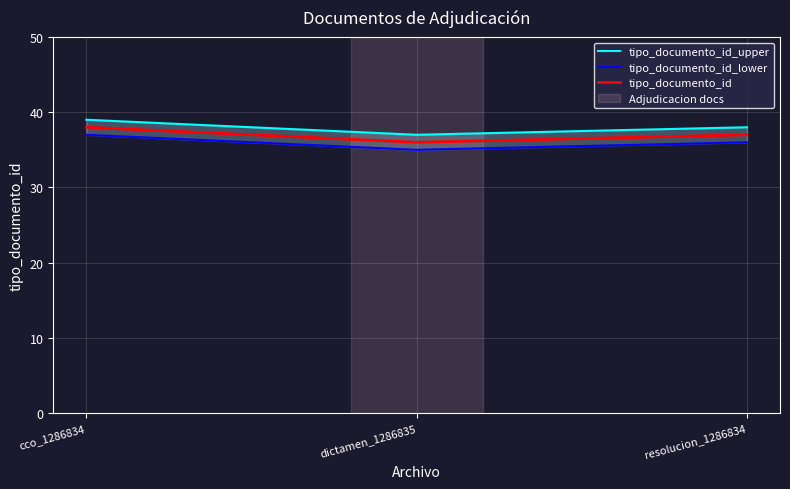

What is the average value of the tipo_documento_id series?

37